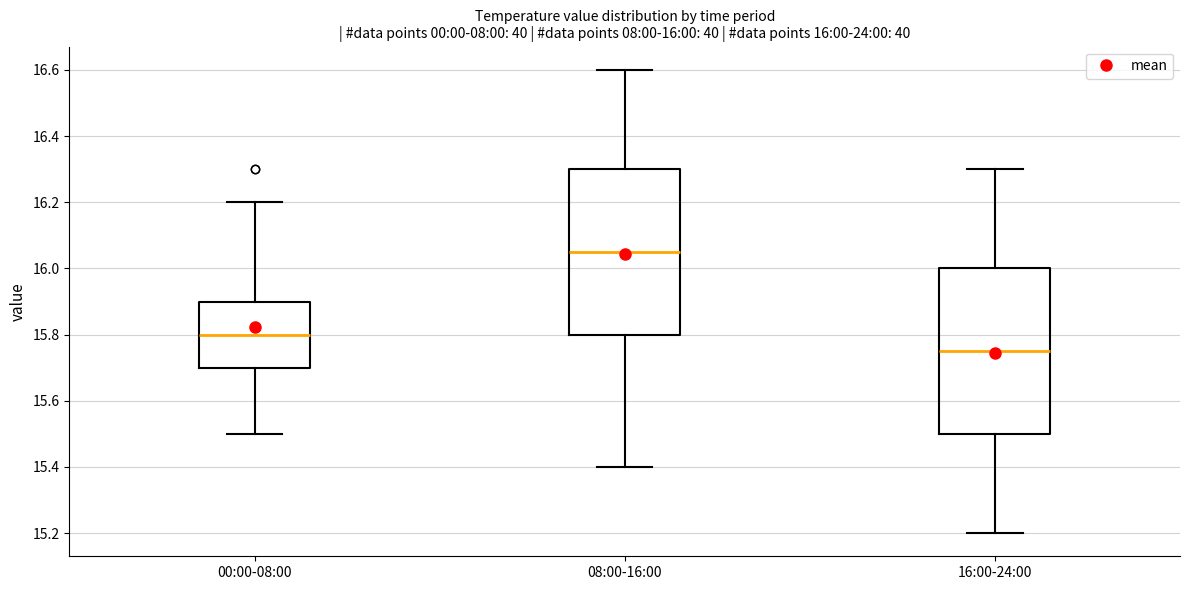

Which box has the lowest median line?

16:00-24:00